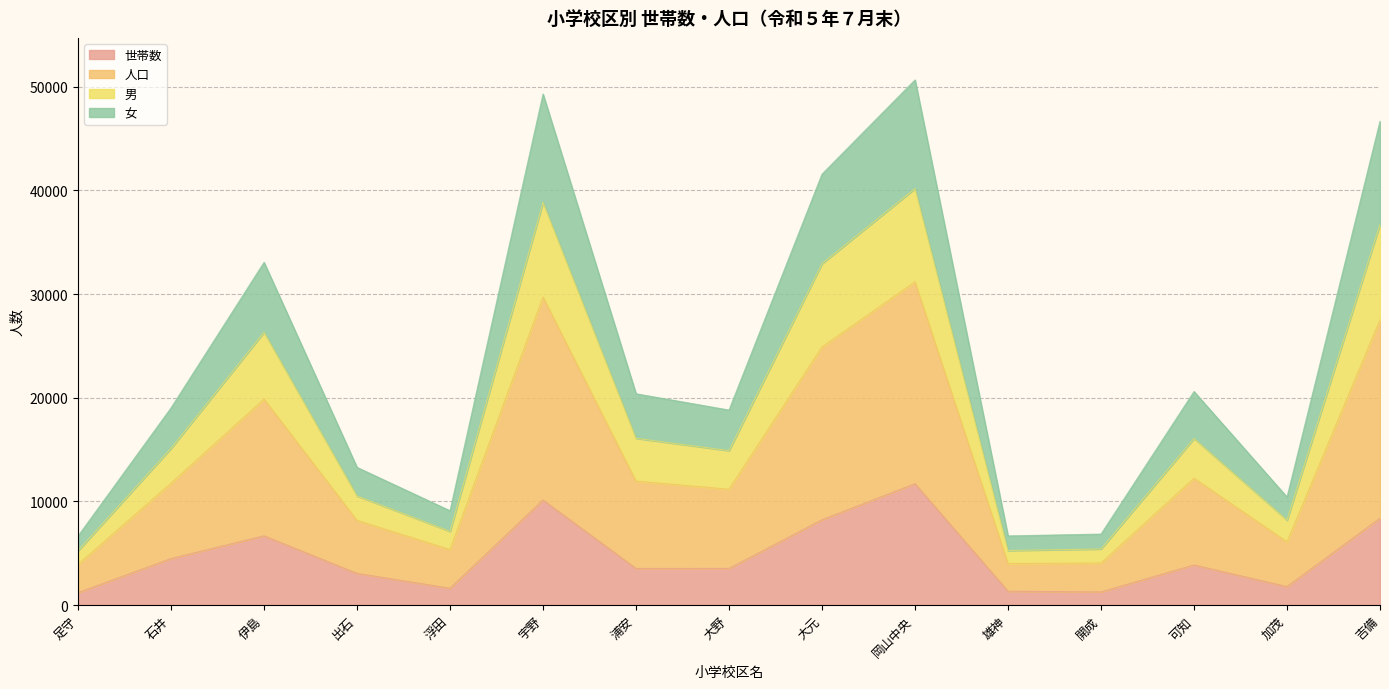

True or false: 人口 and 世帯数 cross at least once.

False